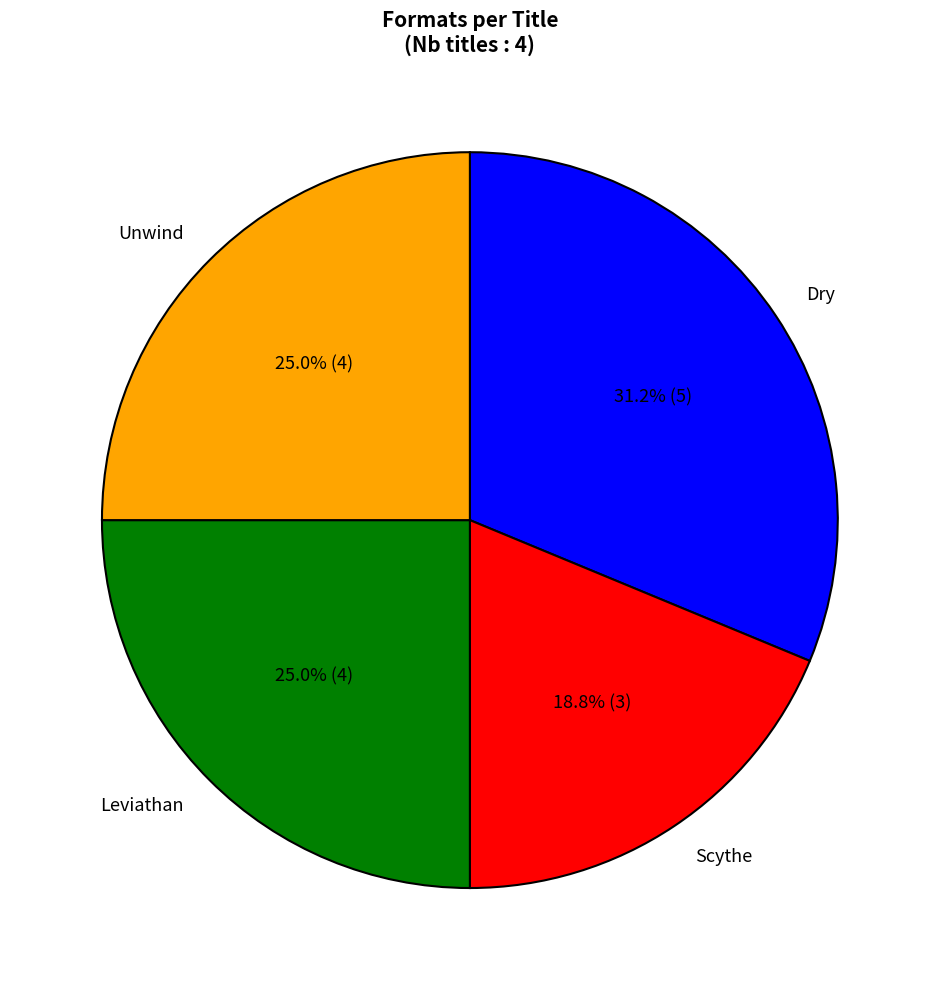

To the nearest percent, what is the difference between the Unwind and Dry slice percentages?

6%